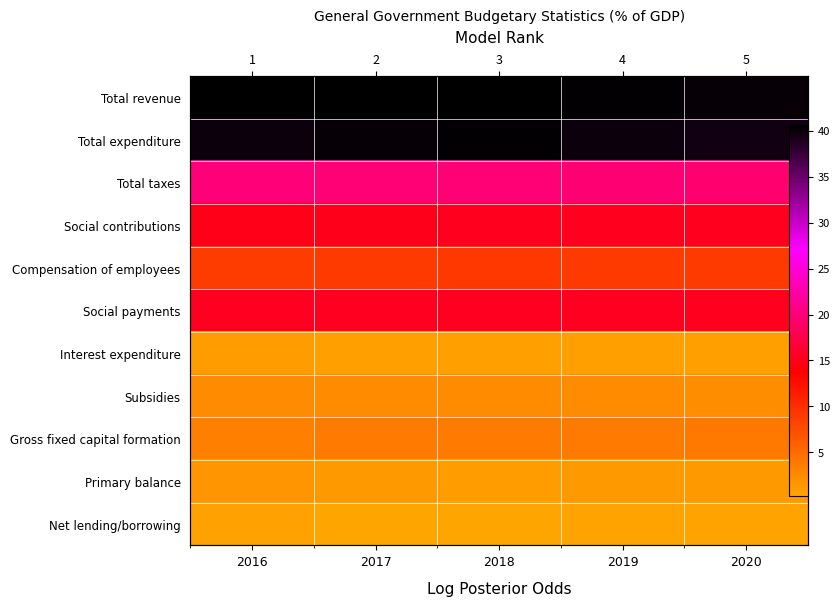

How many distinct data groups are displayed?

11